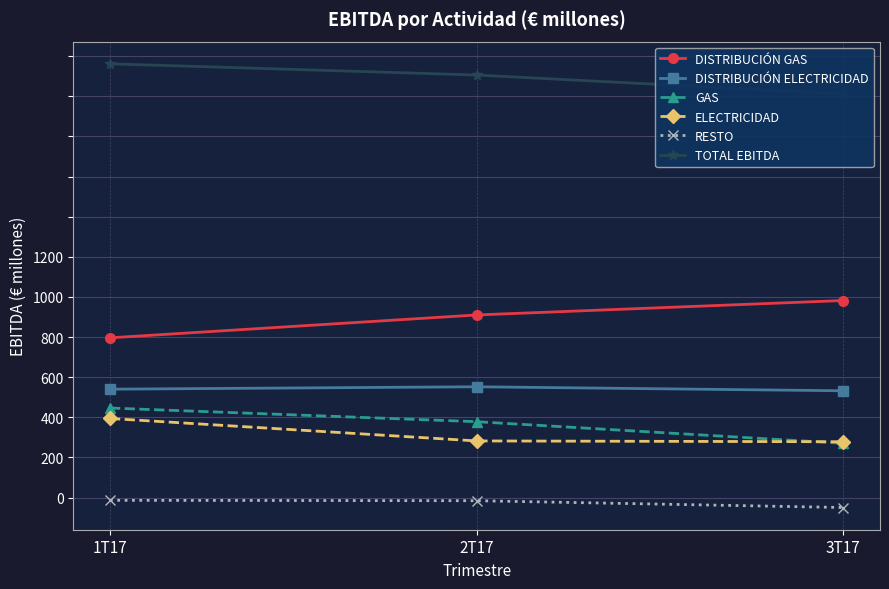

At which label does DISTRIBUCIÓN ELECTRICIDAD first exceed 270?

2T17